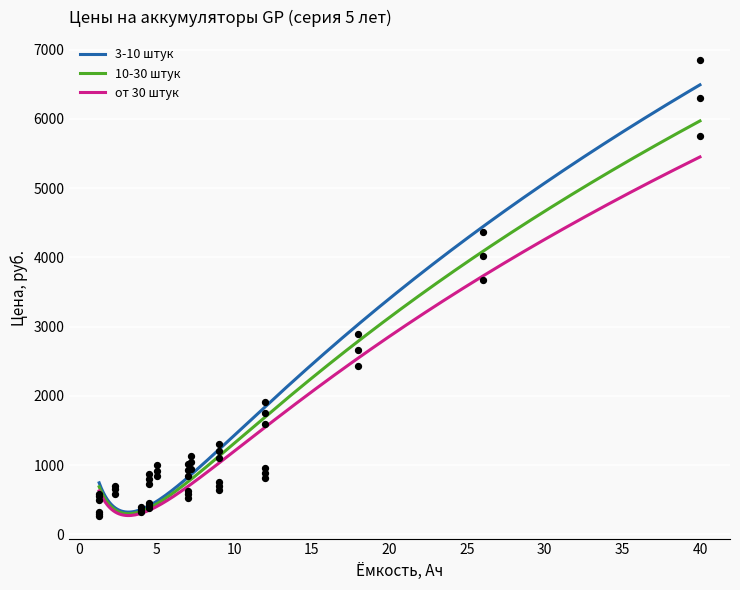

Which series has the largest total across all categories?

3-10 штук